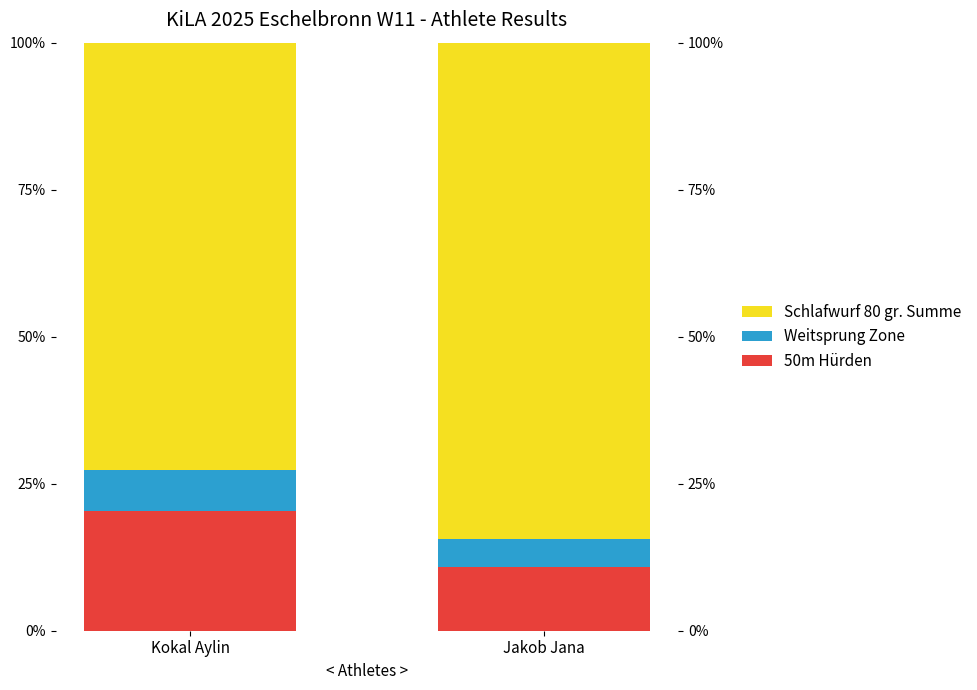

How many groups of bars are there?

2